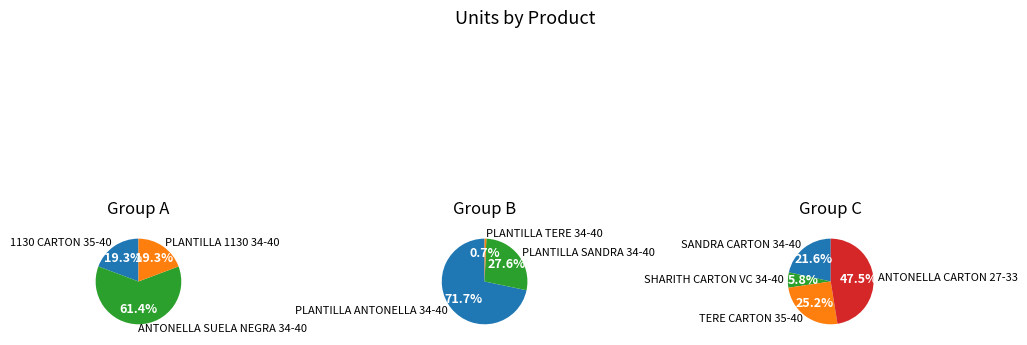

Which category has the smallest portion of the pie?

PLANTILLA TERE 34-40